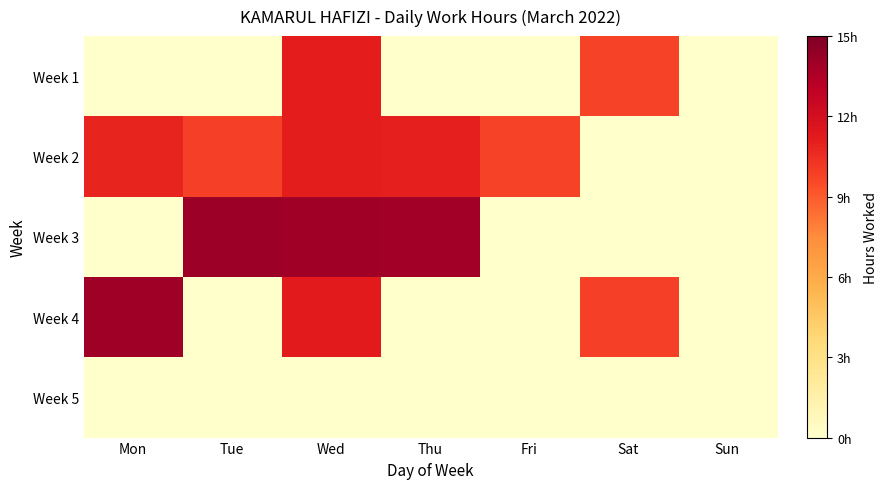

Which series has the largest range (max minus min)?

Week 3